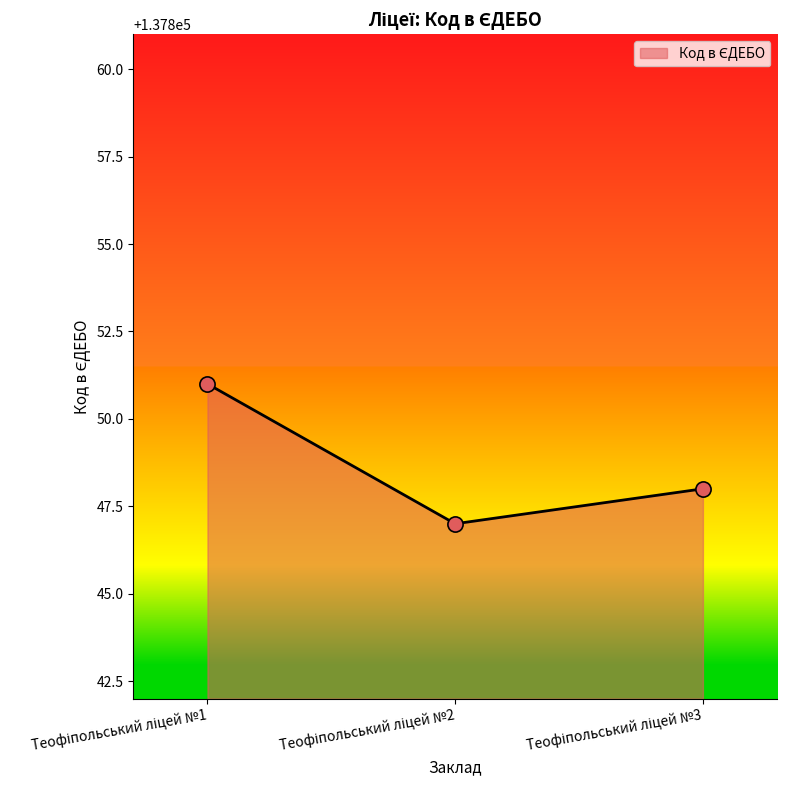

What is the maximum value shown in the chart?

137851